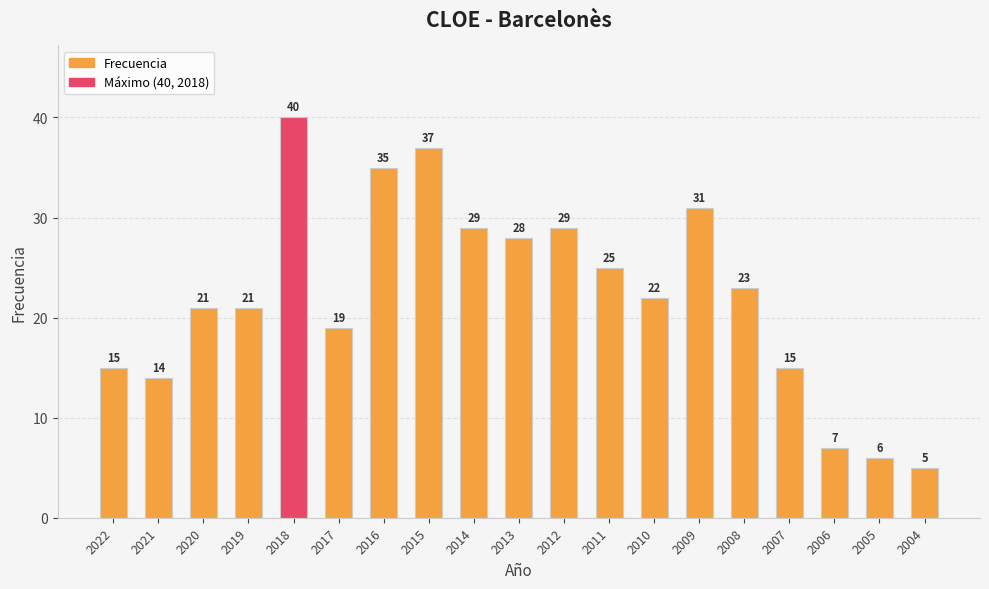

Between 2012 and 2017, which is larger?

2012